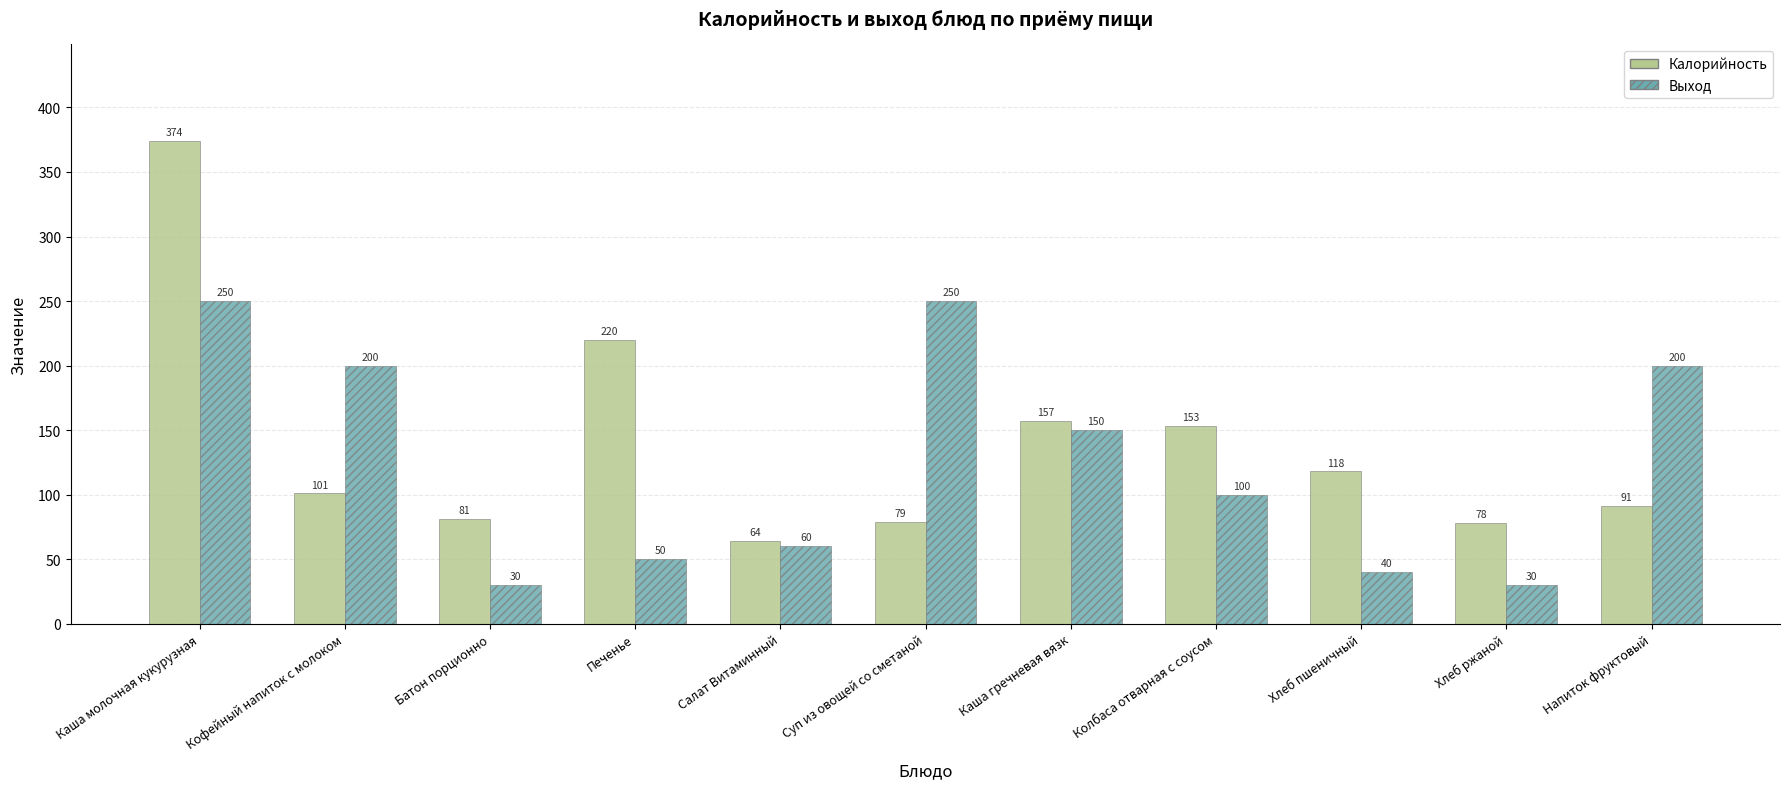

What is the maximum value for Выход?

250